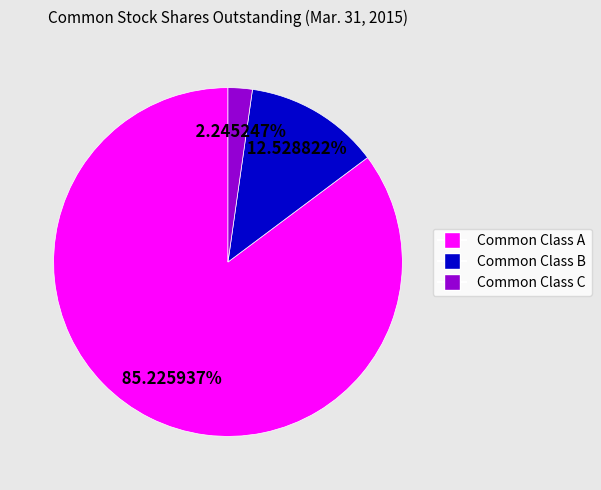

To the nearest percent, what percentage of the pie is Common Class B?

13%